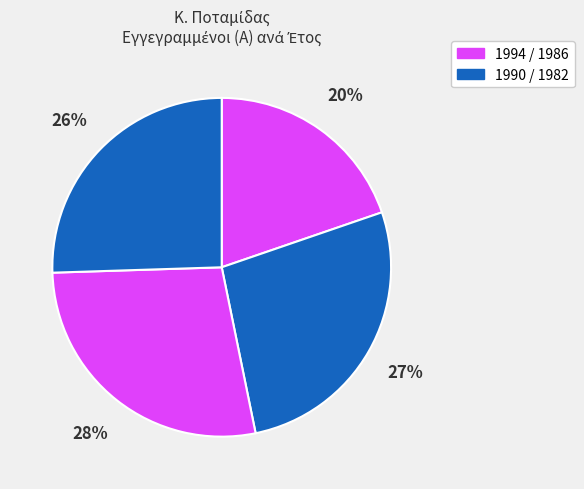

What is the largest slice in the pie chart?

1986